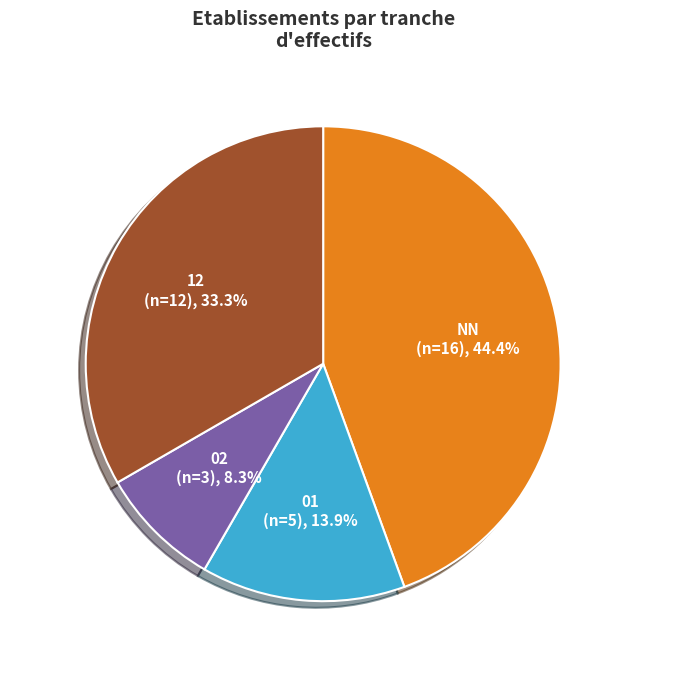

The 01 slice represents 14% of the pie. True or false?

True